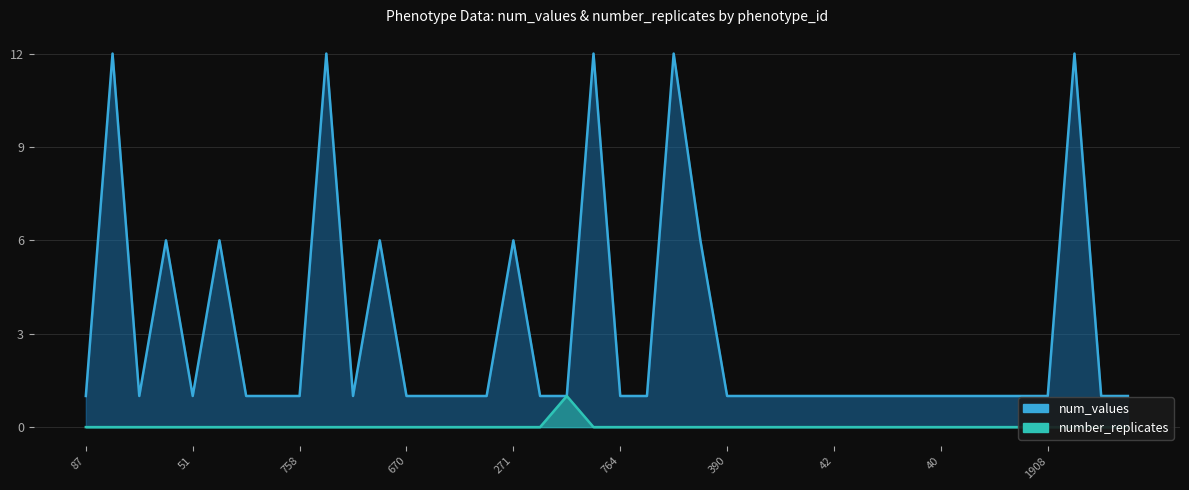

True or false: number_replicates and num_values cross at least once.

False